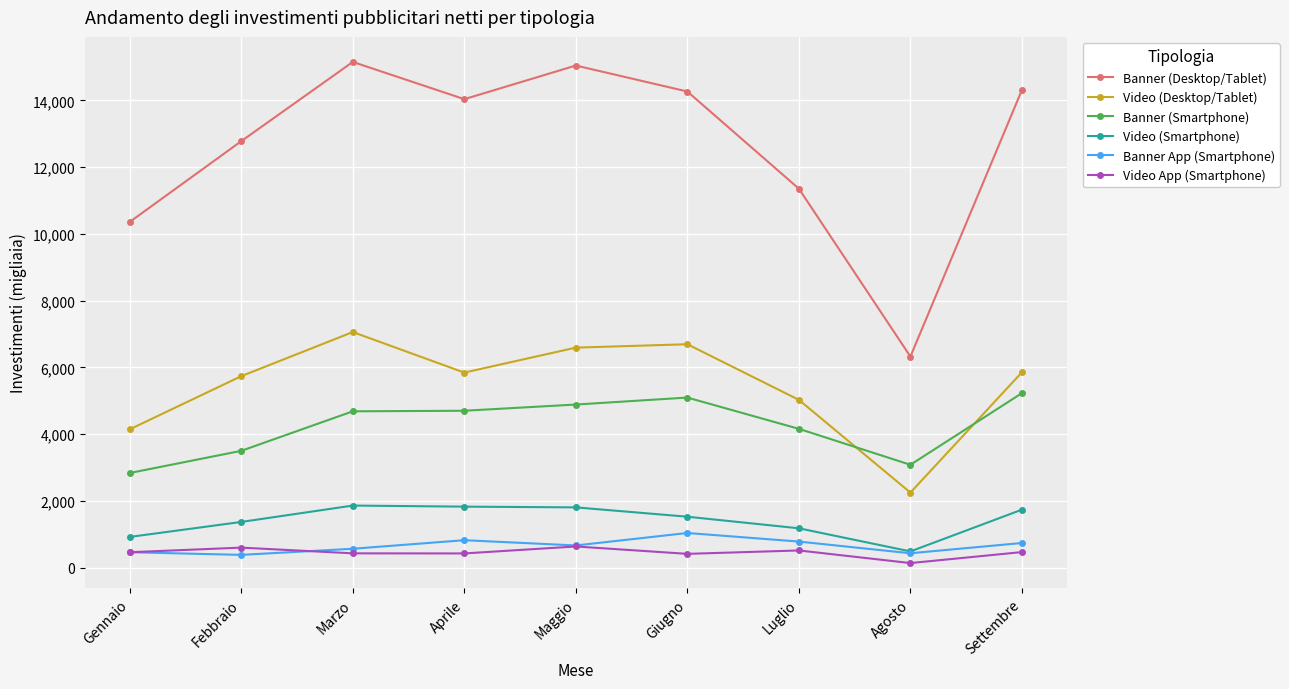

True or false: Banner App (Smartphone) has more than 2 points higher than both neighbors.

False